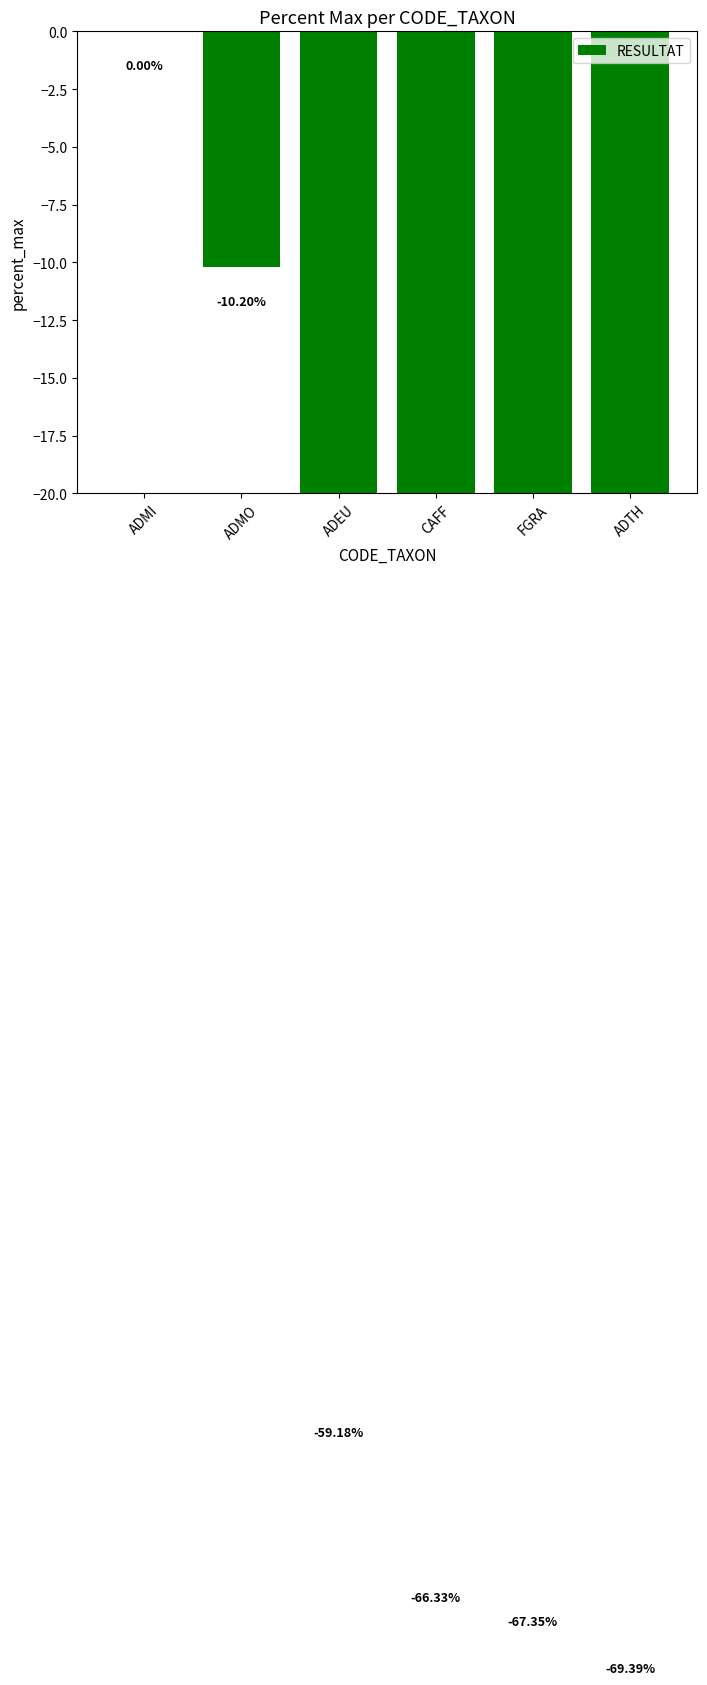

How many values are below -59?

4